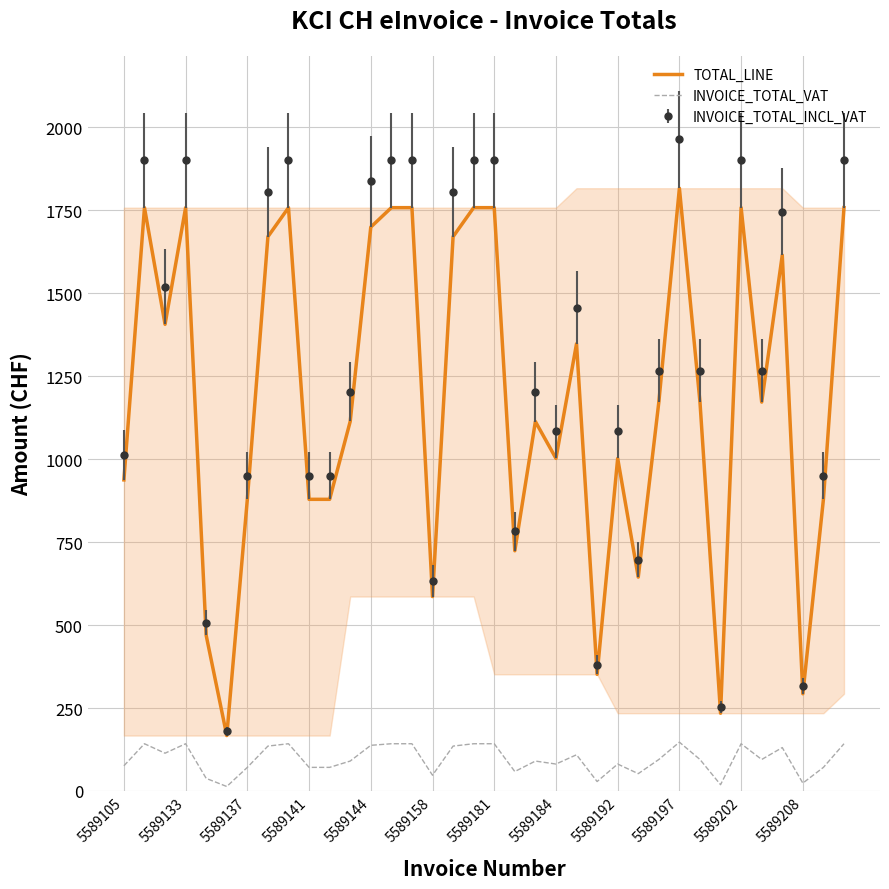

Which series has the largest range (max minus min)?

INVOICE_TOTAL_INCL_VAT